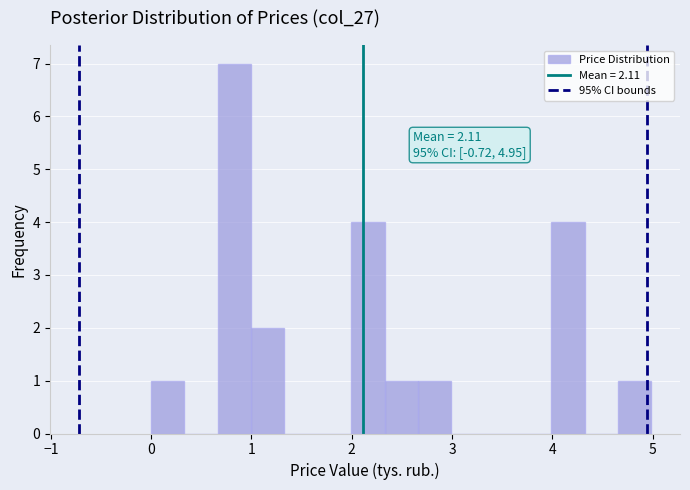

Read against the x-axis, roughly where is the centre of the tallest bar?

0.8